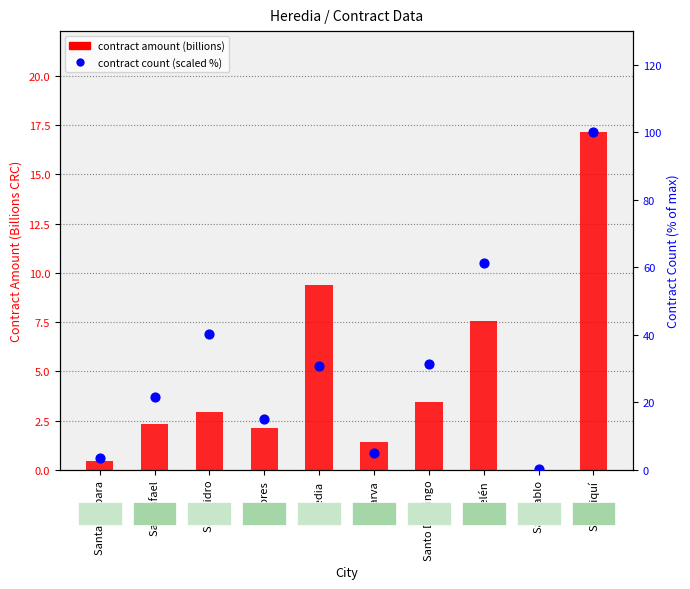

At which category is the sum across all series the highest?

Sarapiquí